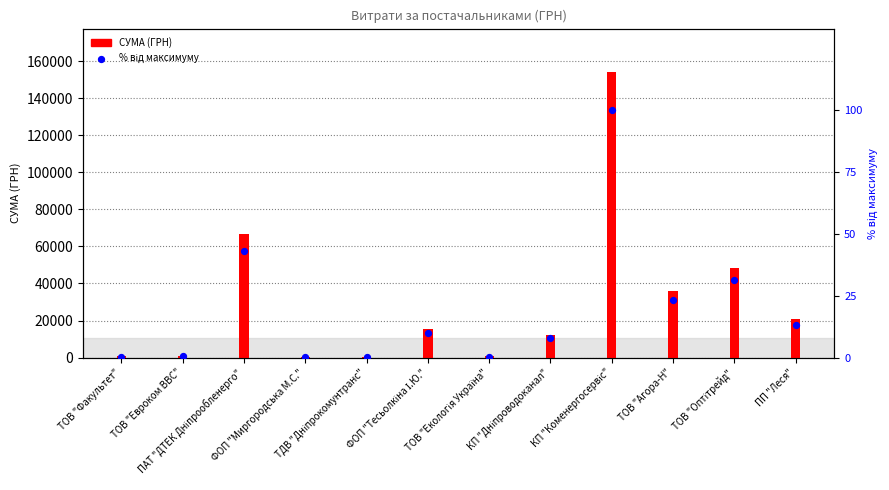

At how many categories does at least one series exceed 145434?

1